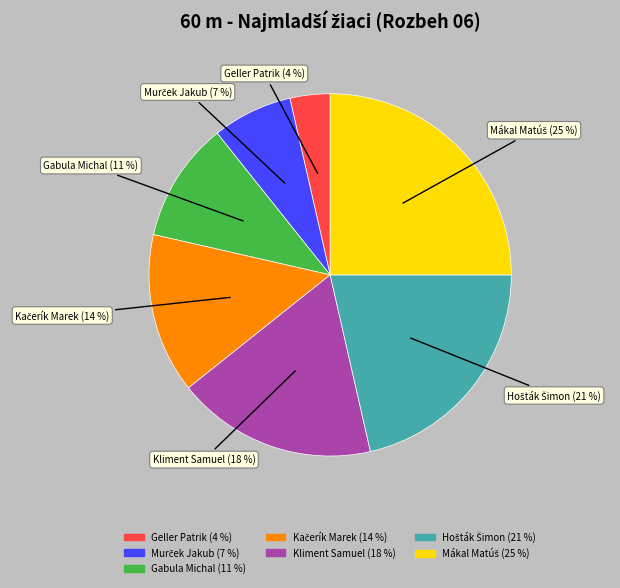

To the nearest percent, what percentage of the pie is Gabula Michal?

11%